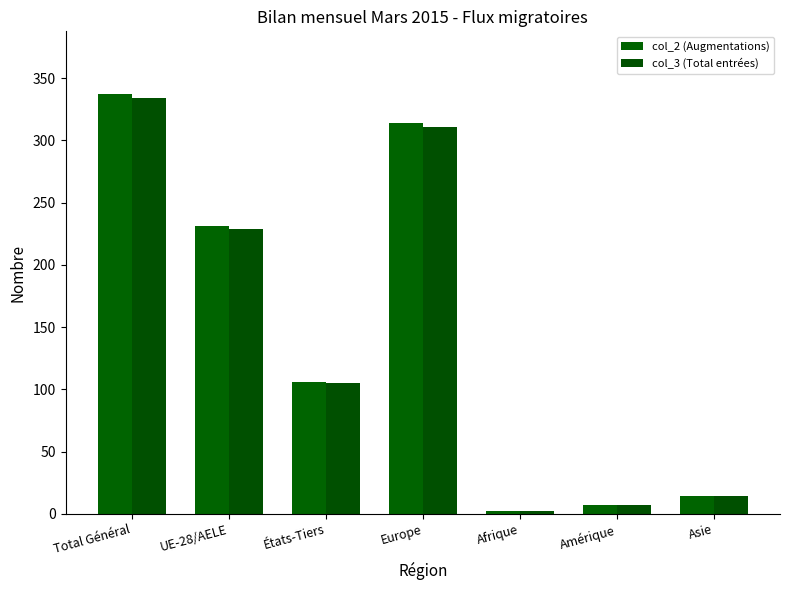

Which category has the lowest value in the col_3 (Total entrées) series?

Afrique